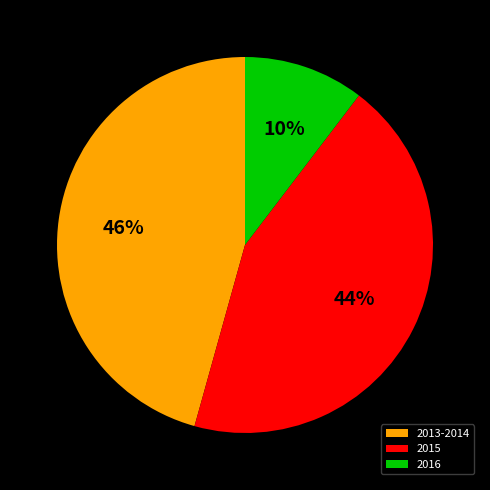

To the nearest percent, what is the average slice percentage?

33%